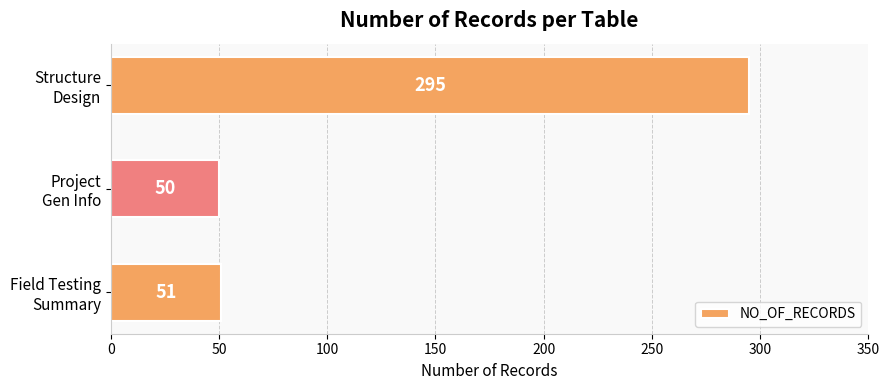

List the labels in order of value, smallest first.

Project
Gen Info, Field Testing
Summary, Structure
Design